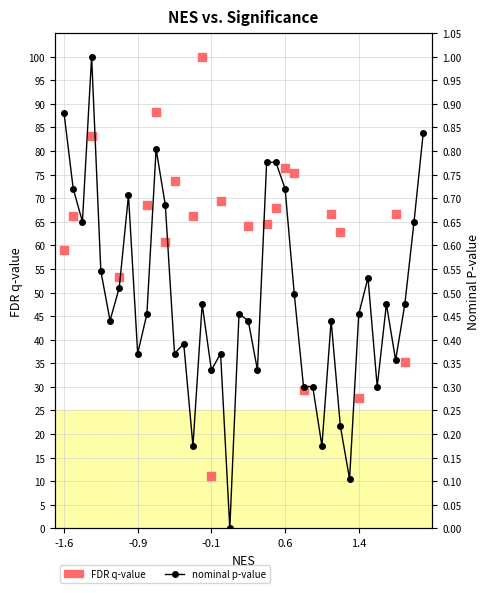

What is the change in value from 7 to 22?

+0.1